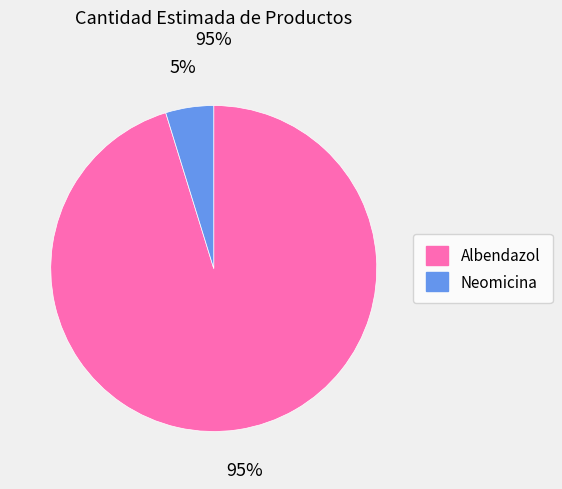

Is it true that Neomicina is 5% of the pie?

True